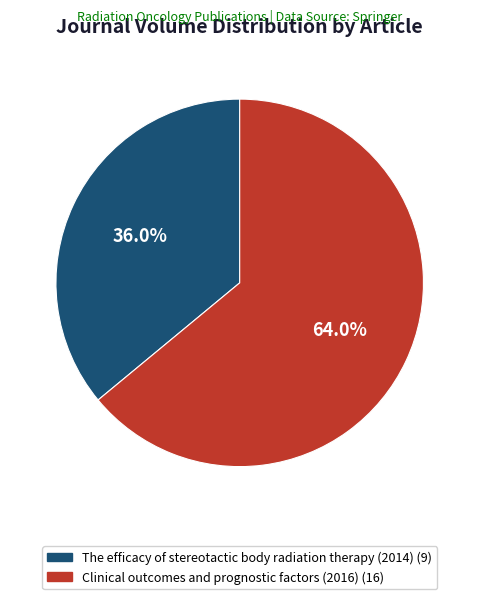

Which category has the biggest portion of the pie?

Clinical outcomes and prognostic factors (2016)